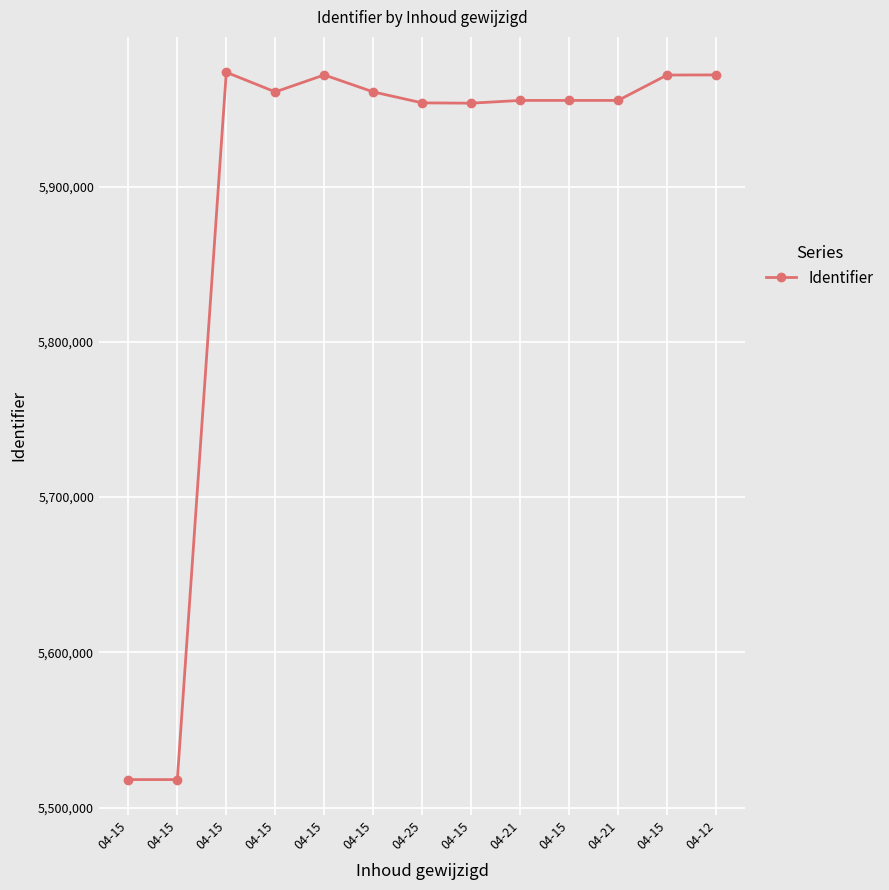

How many categories are shown in the chart?

13